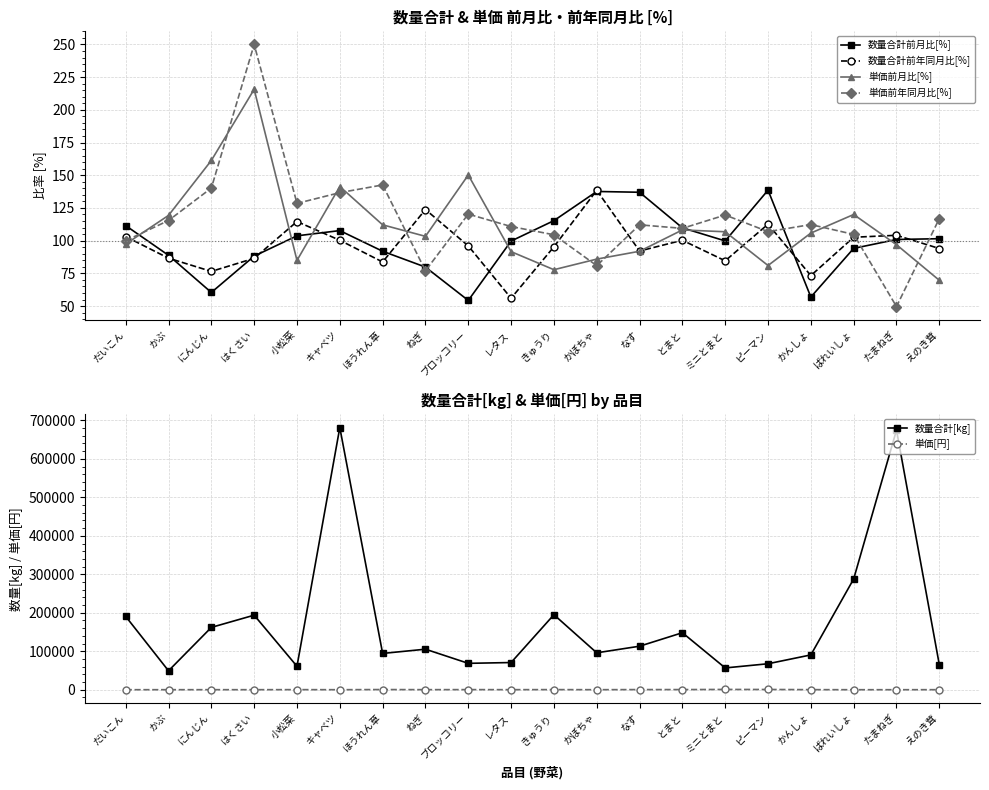

How many series are shown in this chart?

6